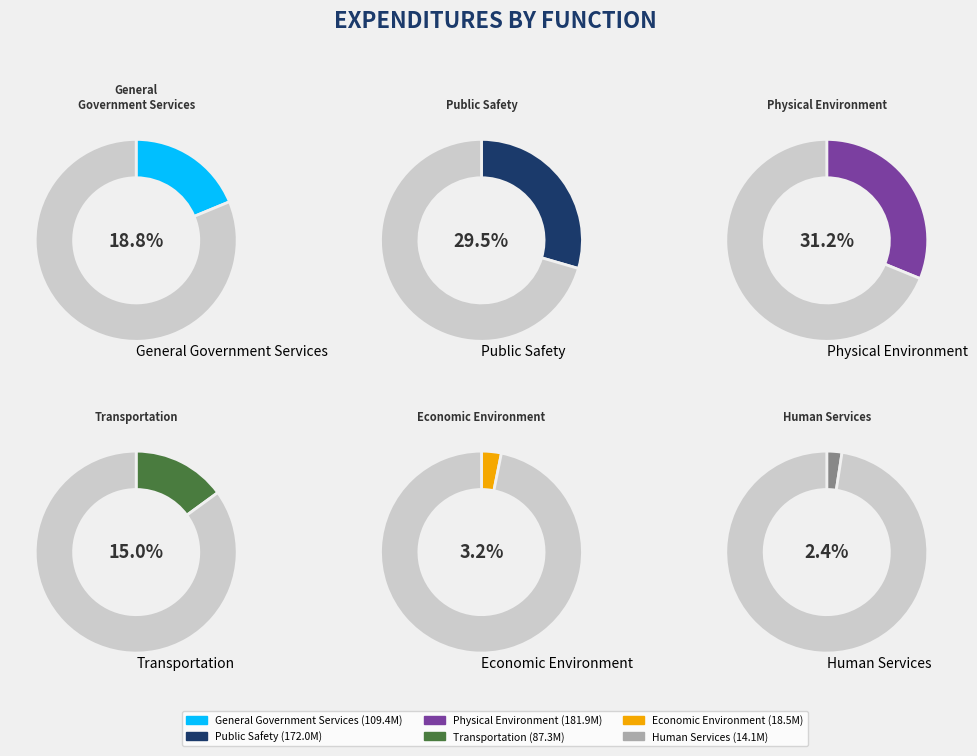

True or false: Physical Environment accounts for 31% of the total.

True